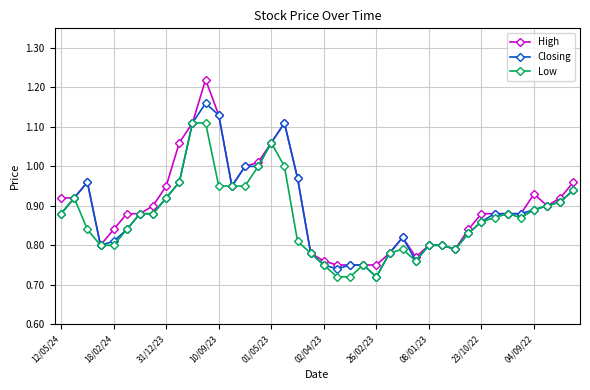

List the series in order of their peak value, lowest first.

Low, Closing, High